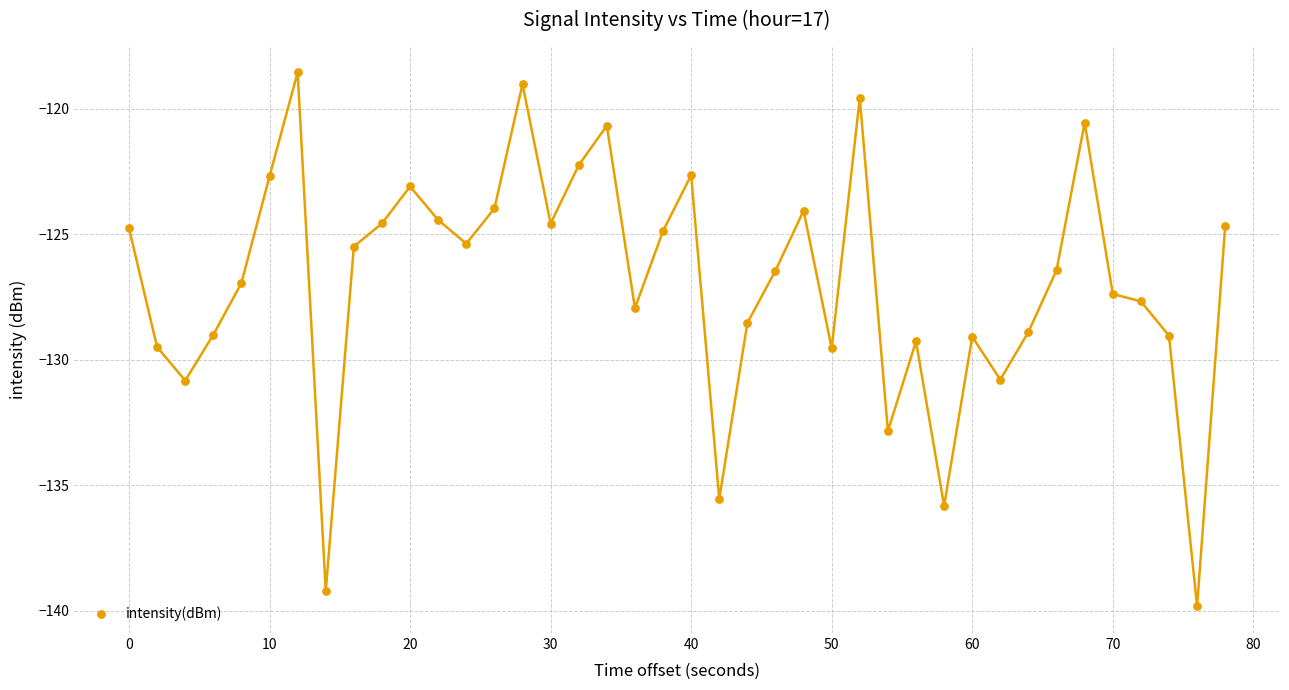

What is the range of X values (max minus min)?

78.0